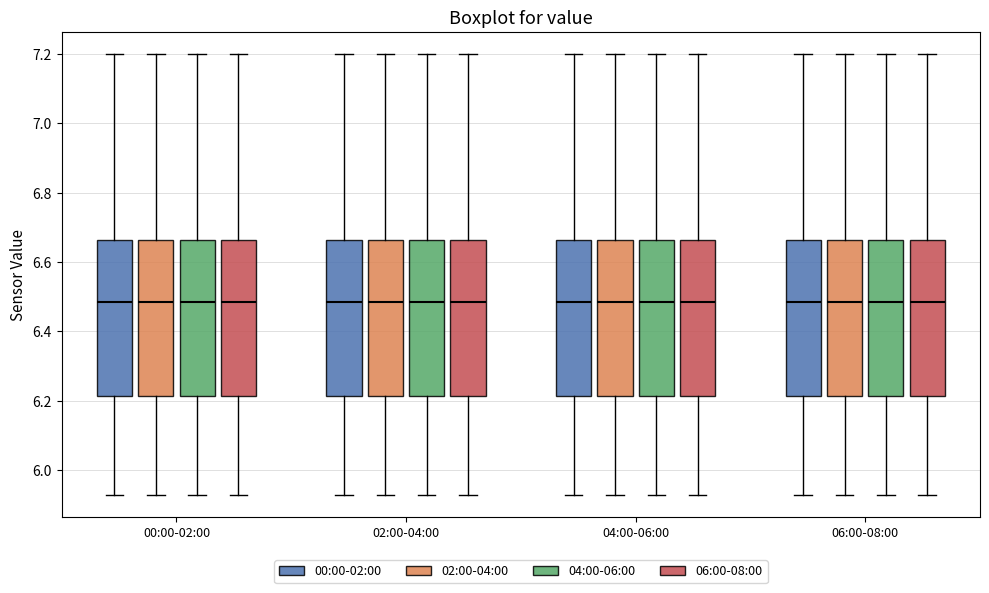

Reading left to right, transcribe this box plot: for each box, give where its median line is, the range the box spans, and where its two whiskers end, as read against the y-axis. The values are not printed on the chart, so give them approximately, as read against the axis.

00:00-02:00 (00:00-02:00): median 6.48, box 6.22 to 6.66, whiskers 5.94 to 7.20
00:00-02:00 (02:00-04:00): median 6.48, box 6.22 to 6.66, whiskers 5.94 to 7.20
00:00-02:00 (04:00-06:00): median 6.48, box 6.22 to 6.66, whiskers 5.94 to 7.20
00:00-02:00 (06:00-08:00): median 6.48, box 6.22 to 6.66, whiskers 5.94 to 7.20
02:00-04:00 (00:00-02:00): median 6.48, box 6.22 to 6.66, whiskers 5.94 to 7.20
02:00-04:00 (02:00-04:00): median 6.48, box 6.22 to 6.66, whiskers 5.94 to 7.20
02:00-04:00 (04:00-06:00): median 6.48, box 6.22 to 6.66, whiskers 5.94 to 7.20
02:00-04:00 (06:00-08:00): median 6.48, box 6.22 to 6.66, whiskers 5.94 to 7.20
04:00-06:00 (00:00-02:00): median 6.48, box 6.22 to 6.66, whiskers 5.94 to 7.20
04:00-06:00 (02:00-04:00): median 6.48, box 6.22 to 6.66, whiskers 5.94 to 7.20
04:00-06:00 (04:00-06:00): median 6.48, box 6.22 to 6.66, whiskers 5.94 to 7.20
04:00-06:00 (06:00-08:00): median 6.48, box 6.22 to 6.66, whiskers 5.94 to 7.20
06:00-08:00 (00:00-02:00): median 6.48, box 6.22 to 6.66, whiskers 5.94 to 7.20
06:00-08:00 (02:00-04:00): median 6.48, box 6.22 to 6.66, whiskers 5.94 to 7.20
06:00-08:00 (04:00-06:00): median 6.48, box 6.22 to 6.66, whiskers 5.94 to 7.20
06:00-08:00 (06:00-08:00): median 6.48, box 6.22 to 6.66, whiskers 5.94 to 7.20